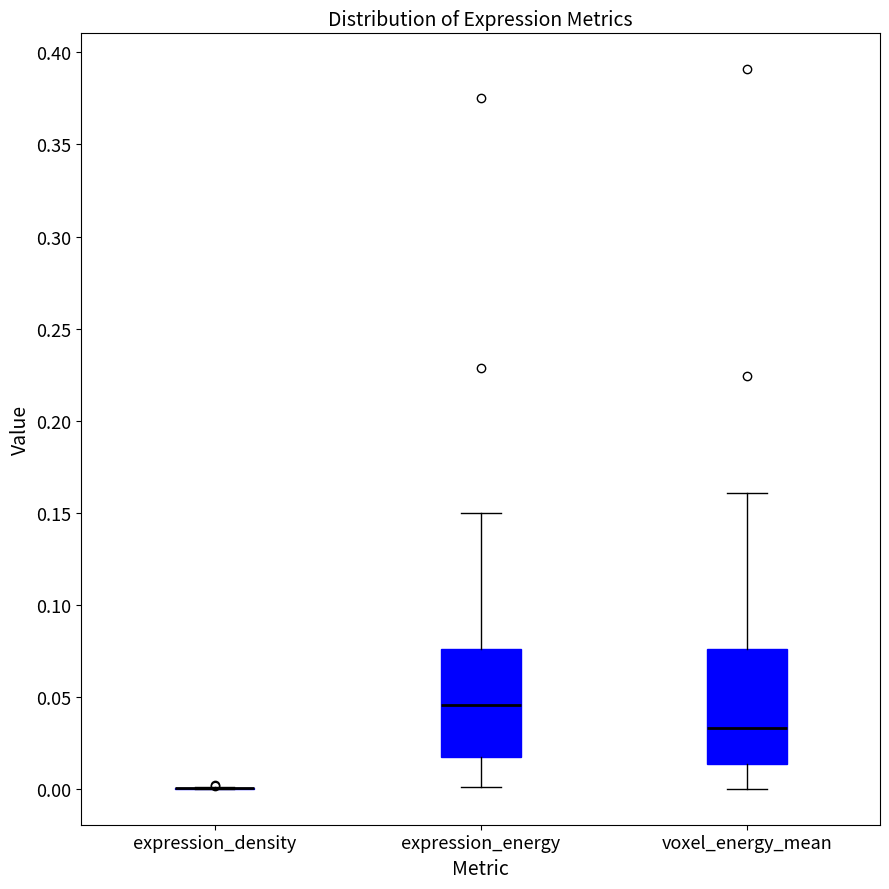

Reading left to right, read every box against the y-axis: the position of its median line, the range the box covers, and the ends of its whiskers. The values are not printed on the chart, so give them approximately, as read against the axis.

expression_density: box collapsed to a line at 0.000, whiskers 0.000 to 0.000
expression_energy: median 0.045, box 0.015 to 0.075, whiskers 0.000 to 0.150
voxel_energy_mean: median 0.035, box 0.015 to 0.075, whiskers 0.000 to 0.160